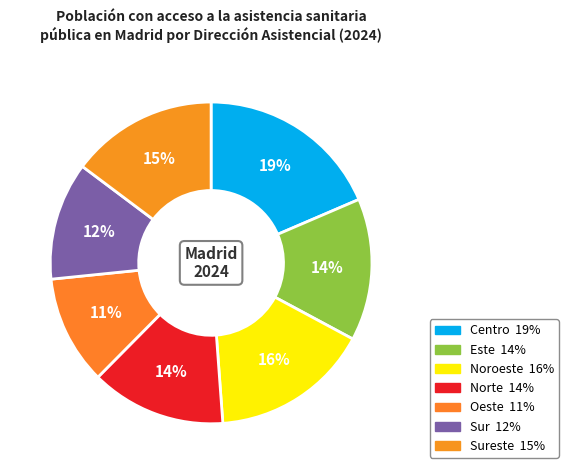

How many slices are in this pie chart?

7